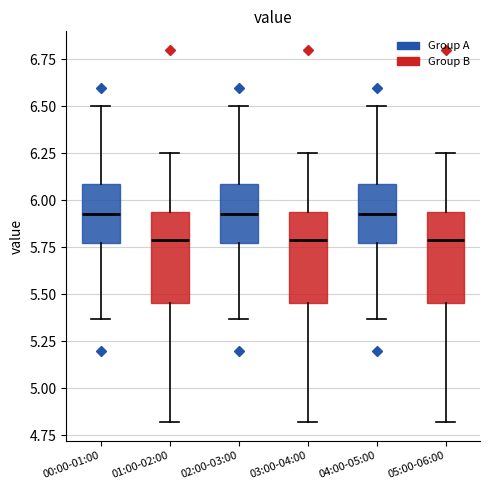

Where does the median line of the box for 04:00-05:00 sit on the y-axis? The values are not printed on the chart, so give them approximately, as read against the axis.

5.95